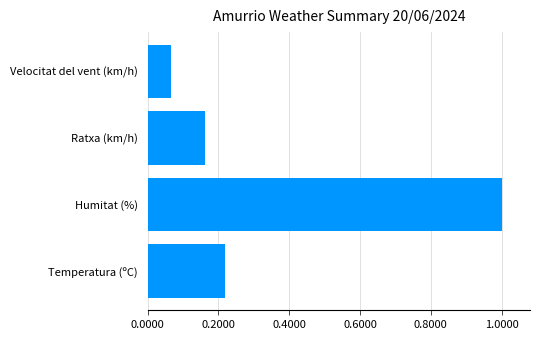

What is the sum of all values?

1.4